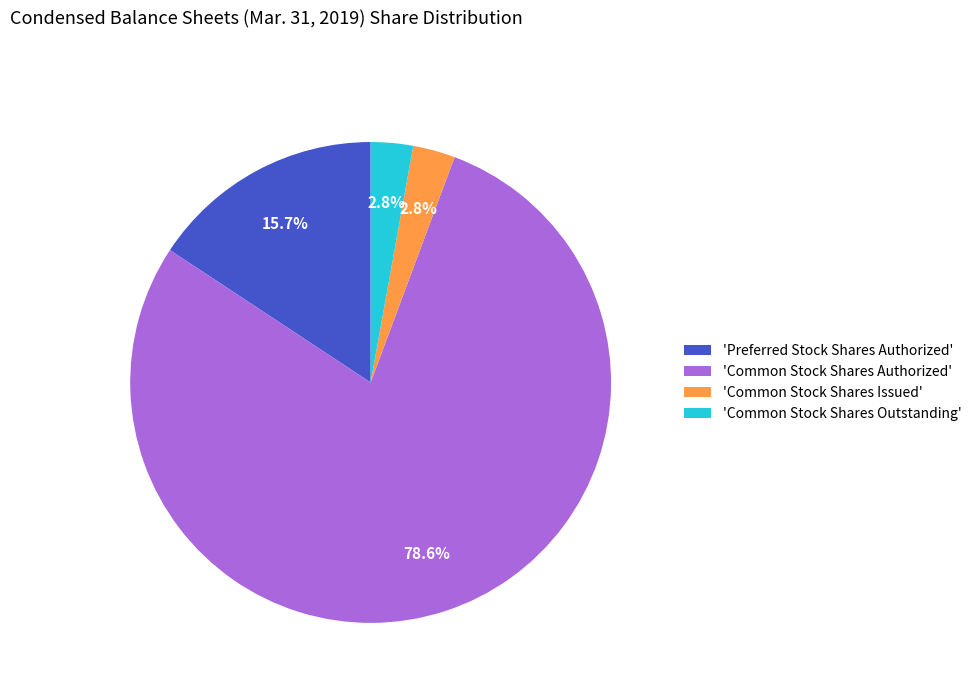

Which slice is the largest?

'Common Stock Shares Authorized'